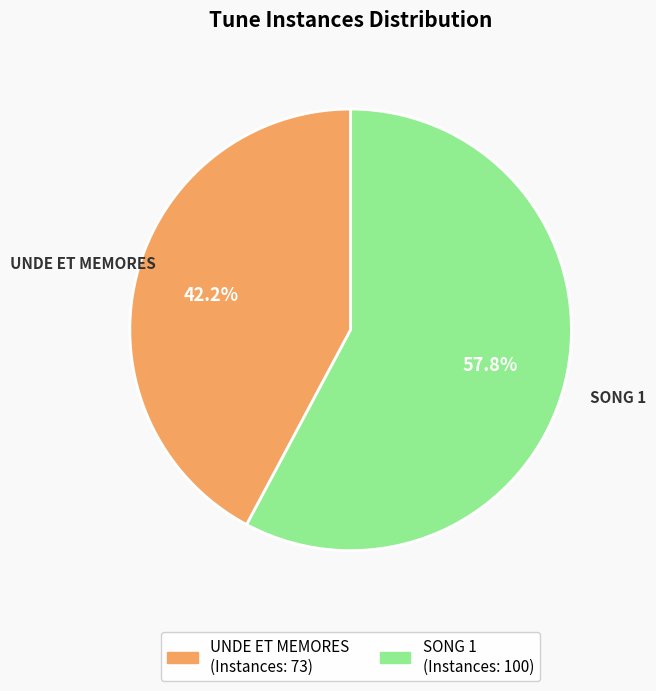

What percentage is NOT represented by SONG 1?

42.2%